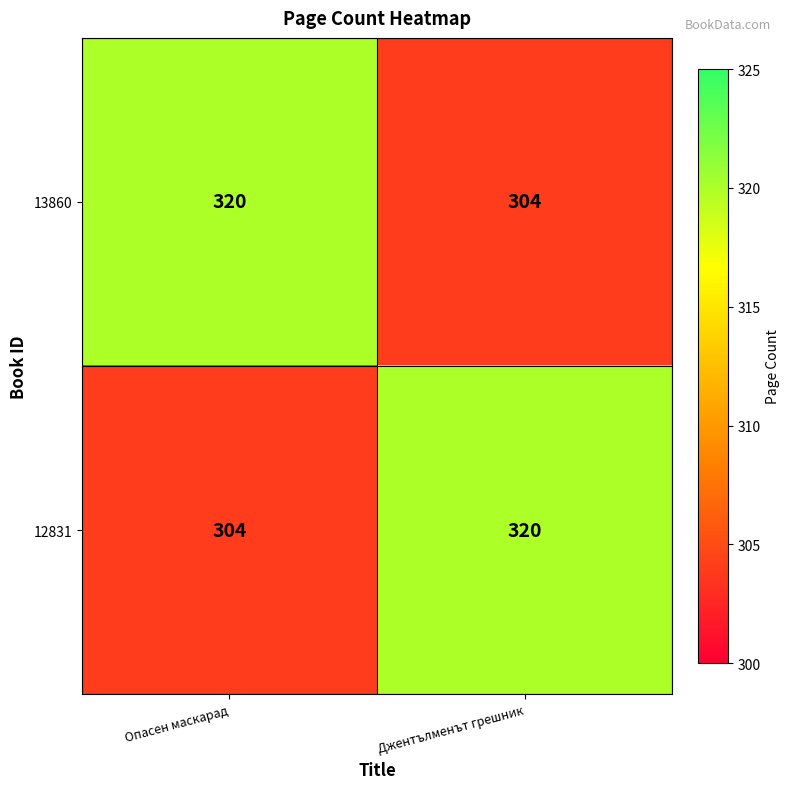

The 12831 series shows 534 at Опасен маскарад. True or false?

False